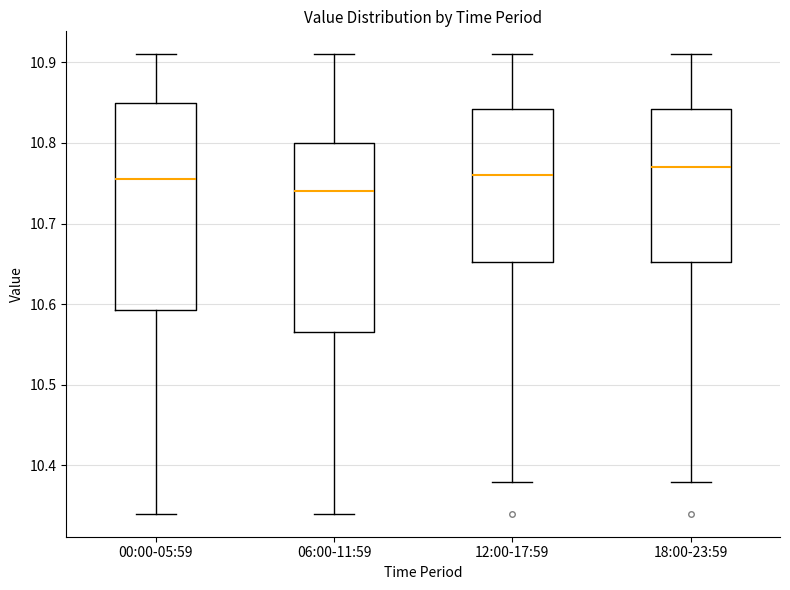

Which box is the tallest, from its lower edge to its upper edge?

00:00-05:59